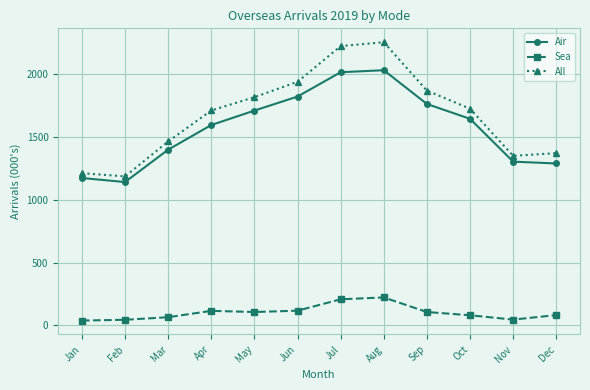

Between Mar and Jul, which series saw the biggest shift?

All